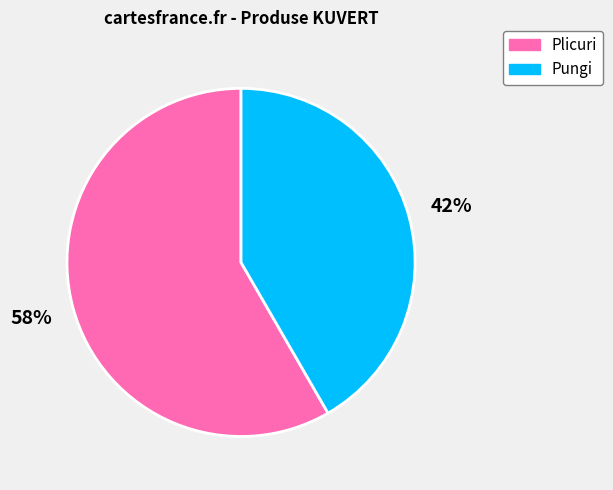

How many segments does this pie chart have?

2